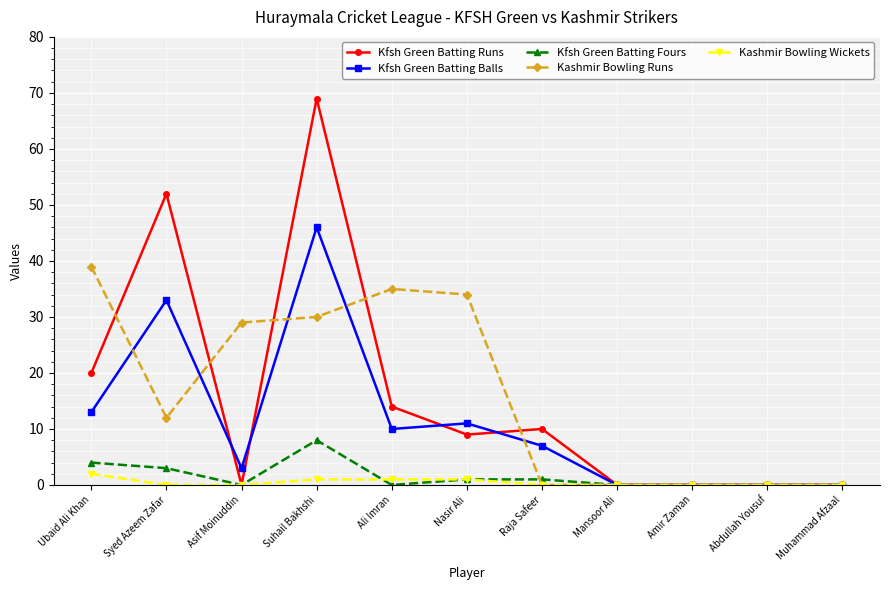

Read the Kfsh Green Batting Balls value at Suhail Bakhshi, to the nearest 5.

45